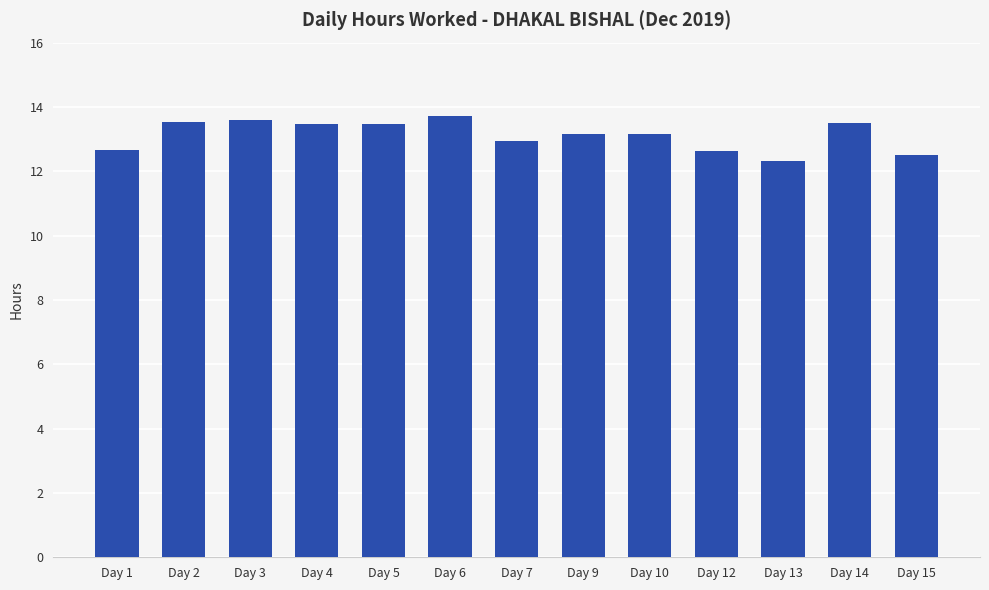

What is the ratio of the value at Day 6 to the value at Day 4?

1.0